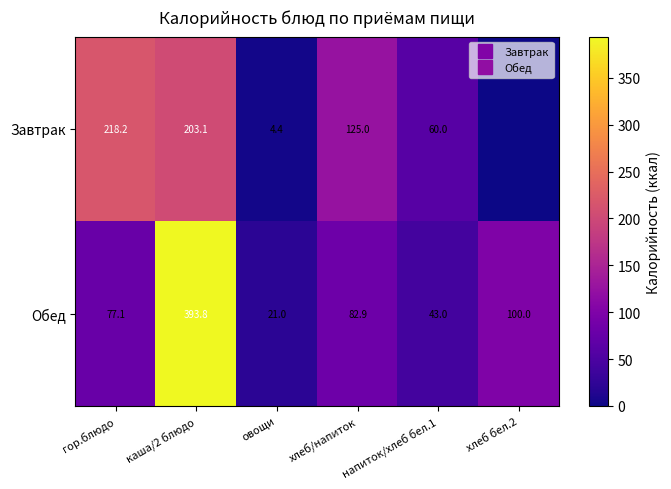

At каша/2 блюдо, list the series in order from largest to smallest.

Обед, Завтрак